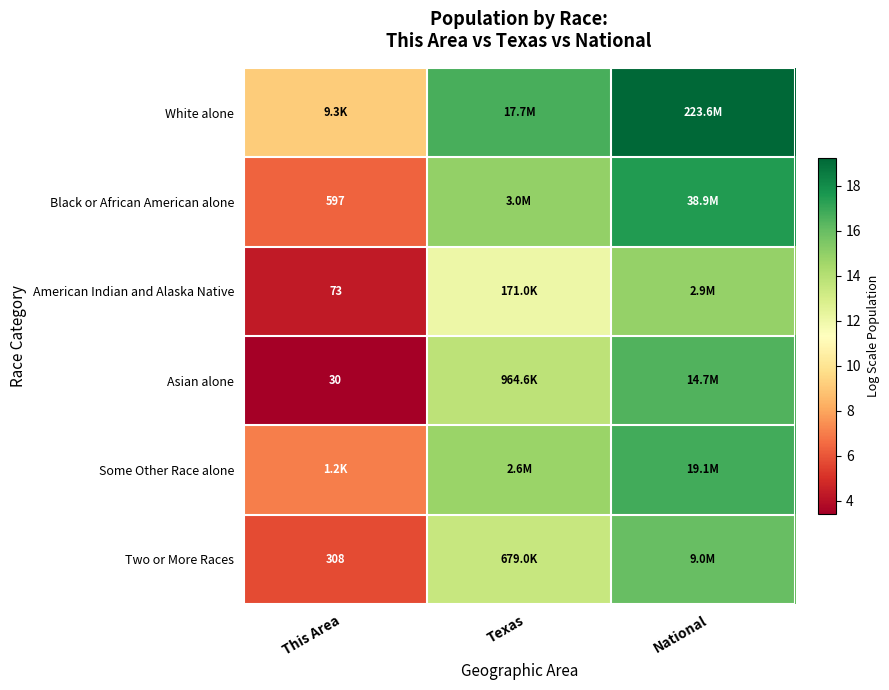

What is the total value across all series at National?

100.9